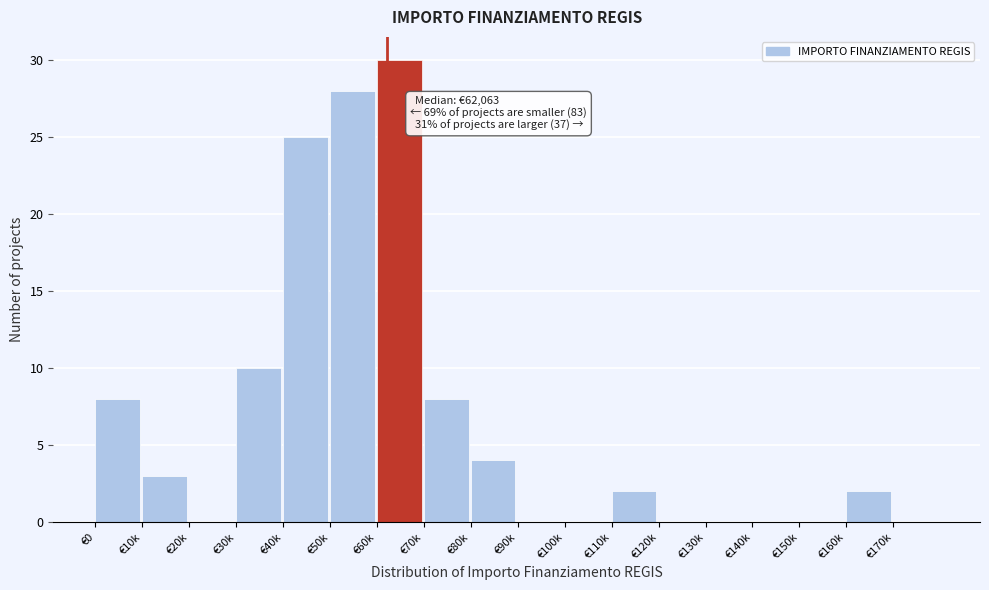

Reading left to right, transcribe all the data shown in this chart.

€0=8	€10k=3	€20k=0	€30k=10	€40k=25	€50k=28	€60k=30	€70k=8	€80k=4	€90k=0	€100k=0	€110k=2	€120k=0	€130k=0	€140k=0	€150k=0	€160k=2	€170k=0